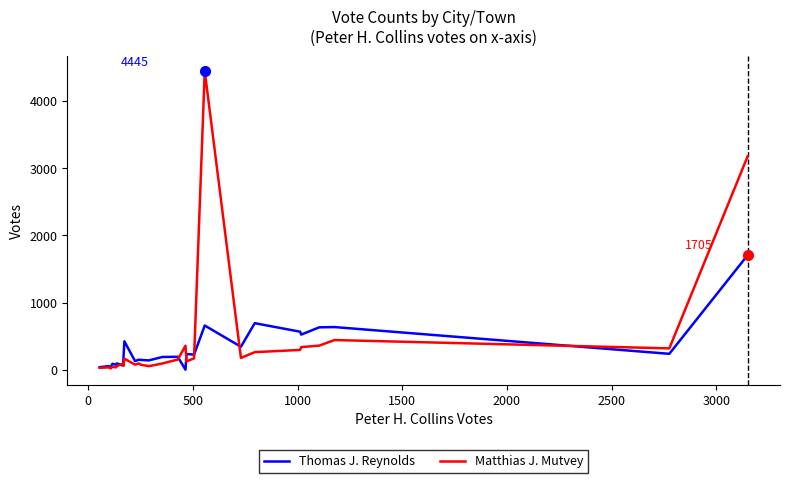

Which series ends up on top after the final intersection of Thomas J. Reynolds and Matthias J. Mutvey?

Matthias J. Mutvey